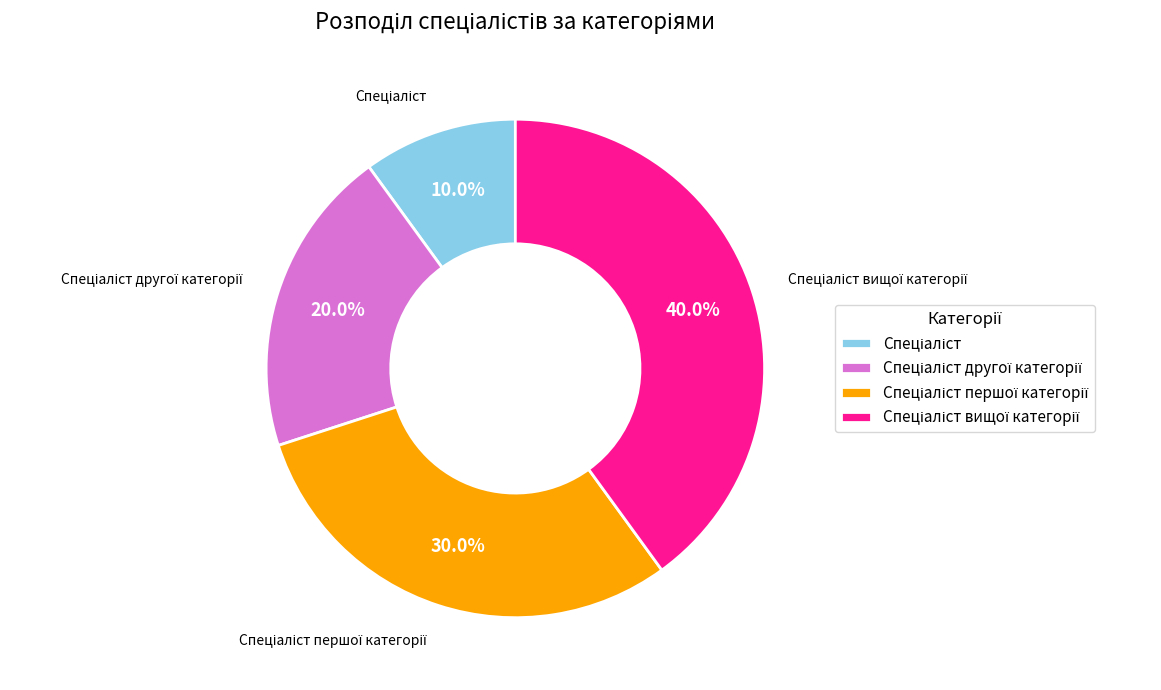

Is there a majority slice in this chart?

No